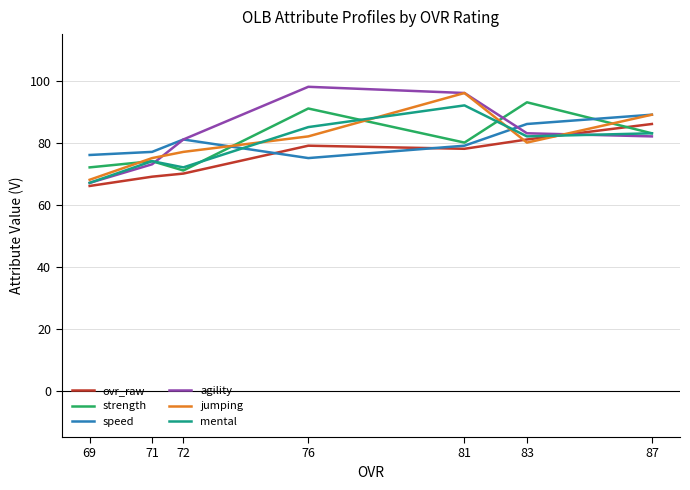

Is the value of strength at 69 greater than the value of ovr_raw at 71?

Yes